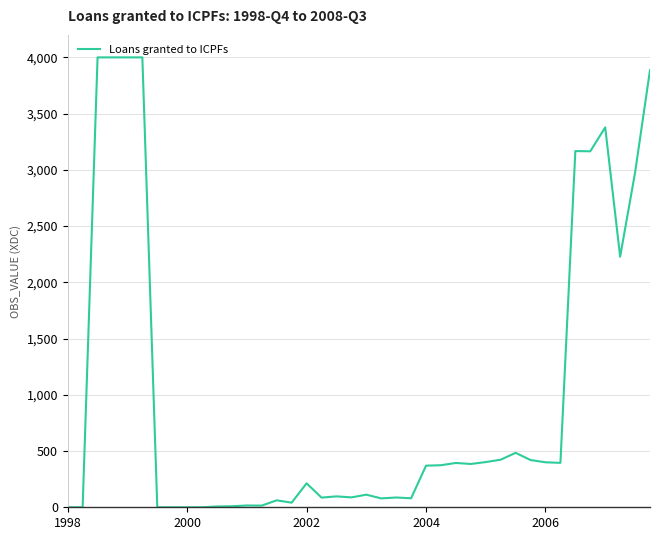

What is the average value?

996